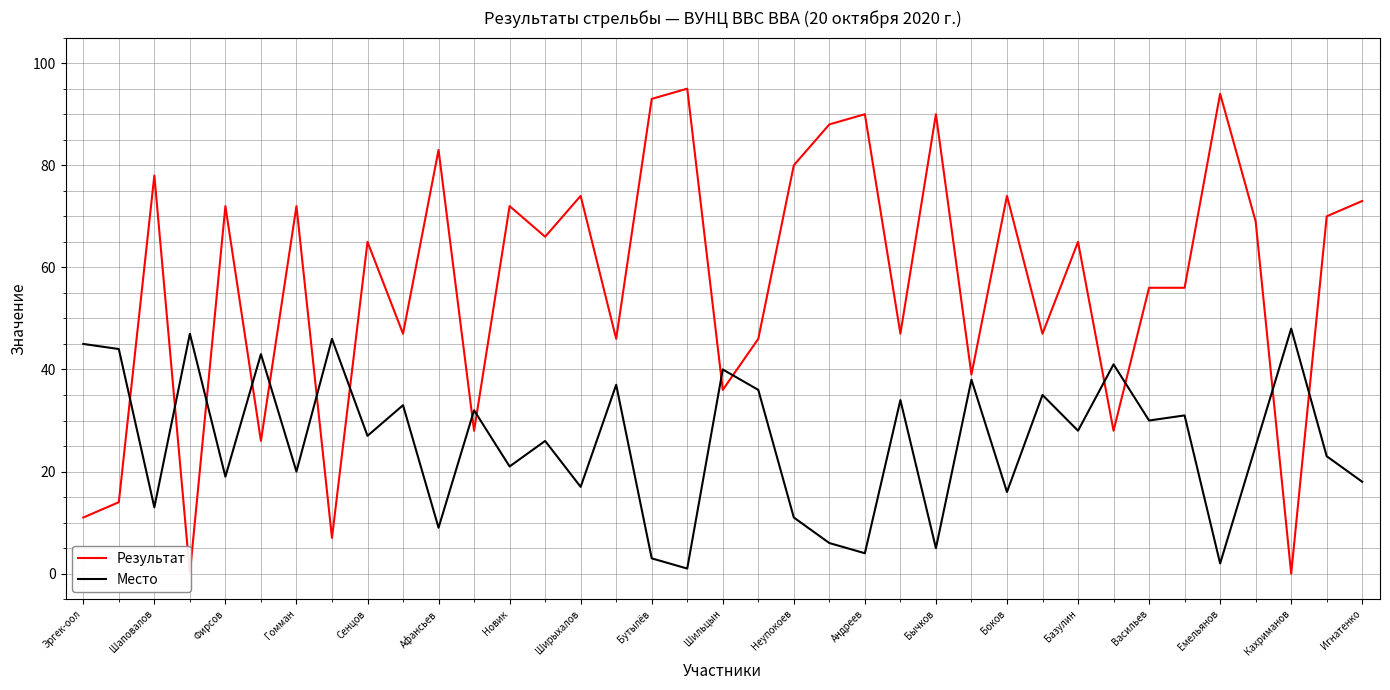

What value does the Место series have at Шильцын?

40